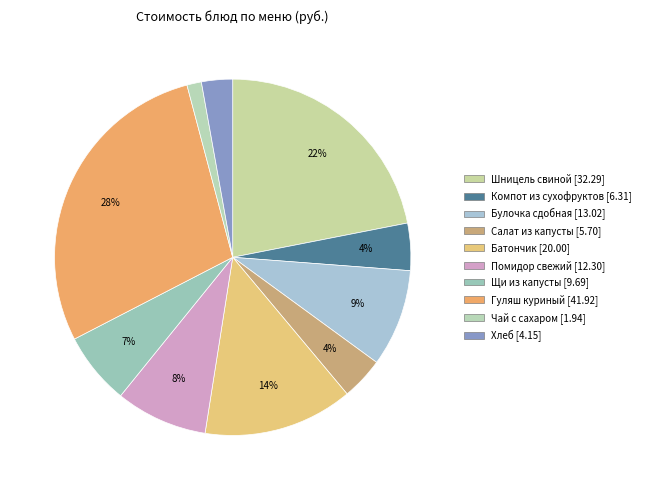

How many segments does this pie chart have?

10